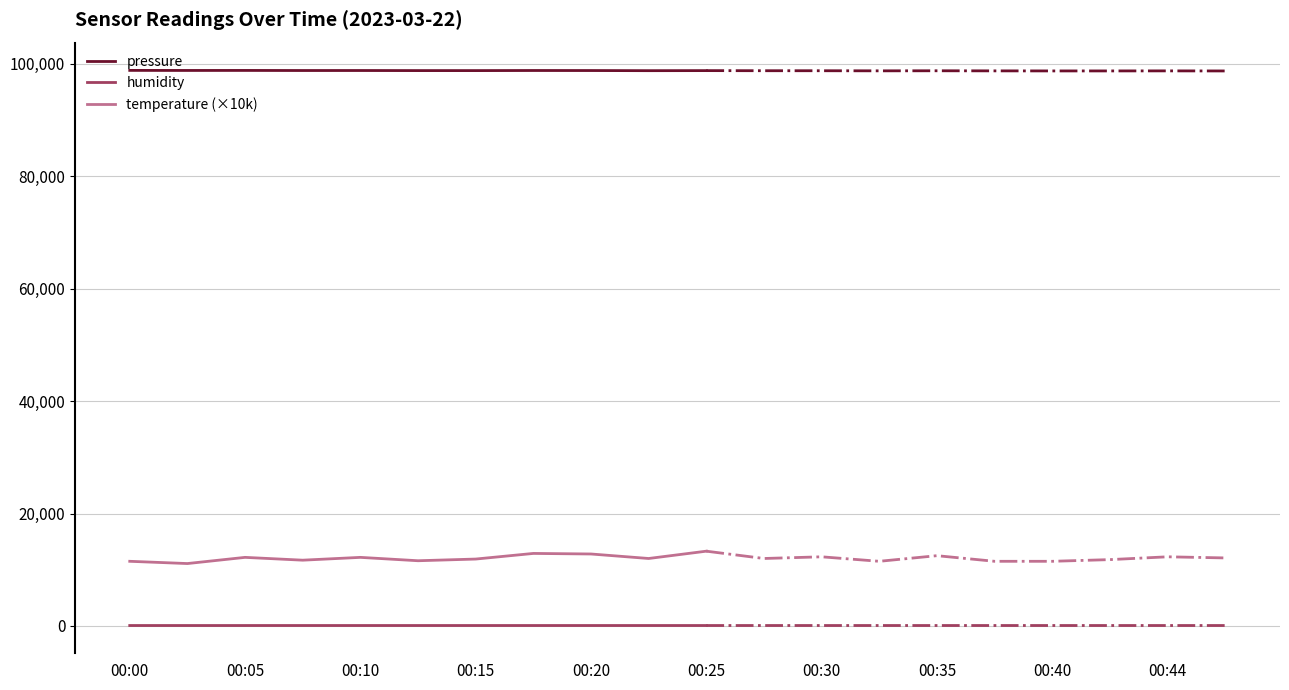

True or false: pressure and humidity intersect in this chart.

False